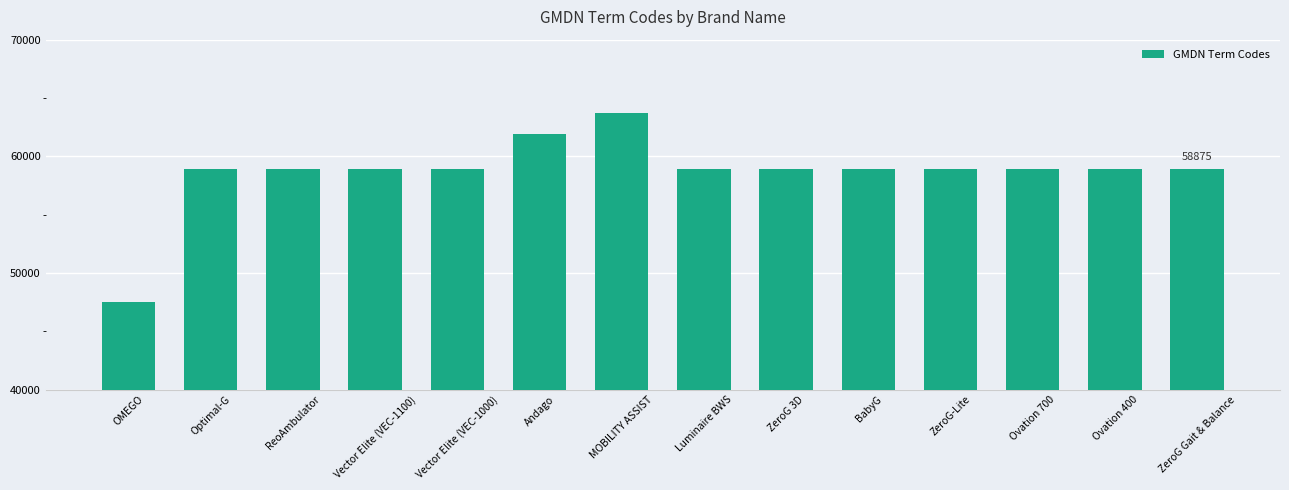

At which category does the chart reach its peak across all series?

MOBILITY ASSIST